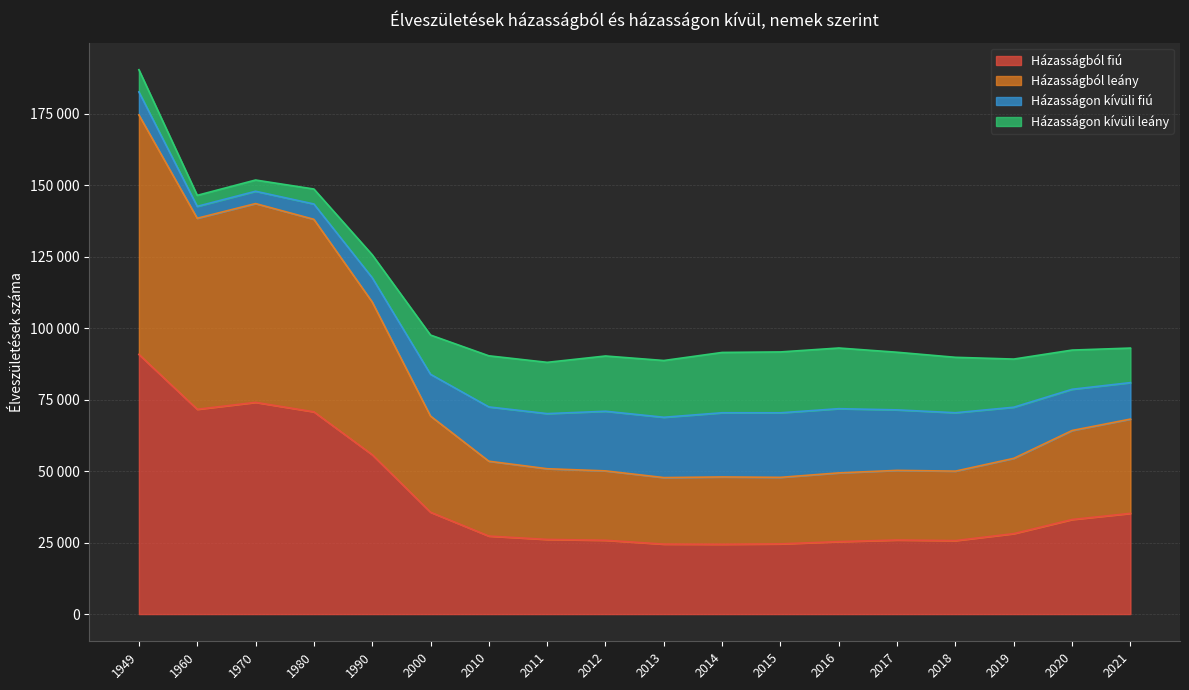

True or false: Házasságból fiú and Házasságból leány cross at least once.

False